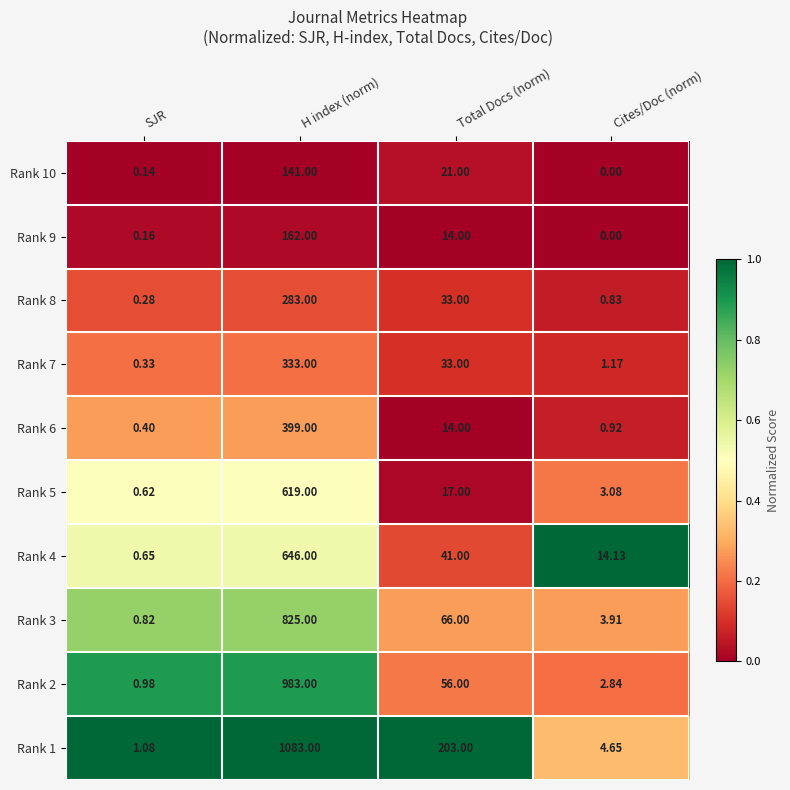

Rank the categories by Rank 1 value from highest to lowest.

H index (norm), Total Docs (norm), Cites/Doc (norm), SJR